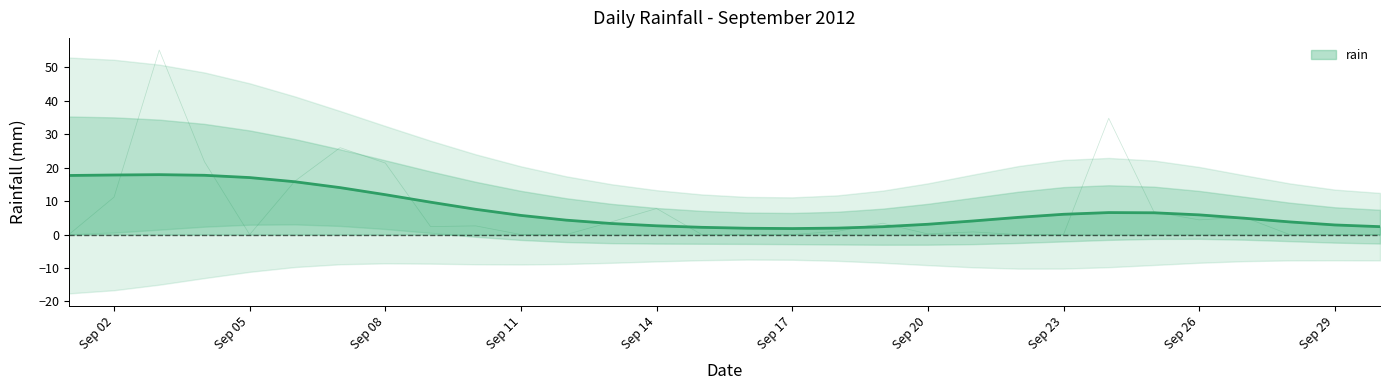

The value at 2012-09-03 is 90.1. True or false?

False